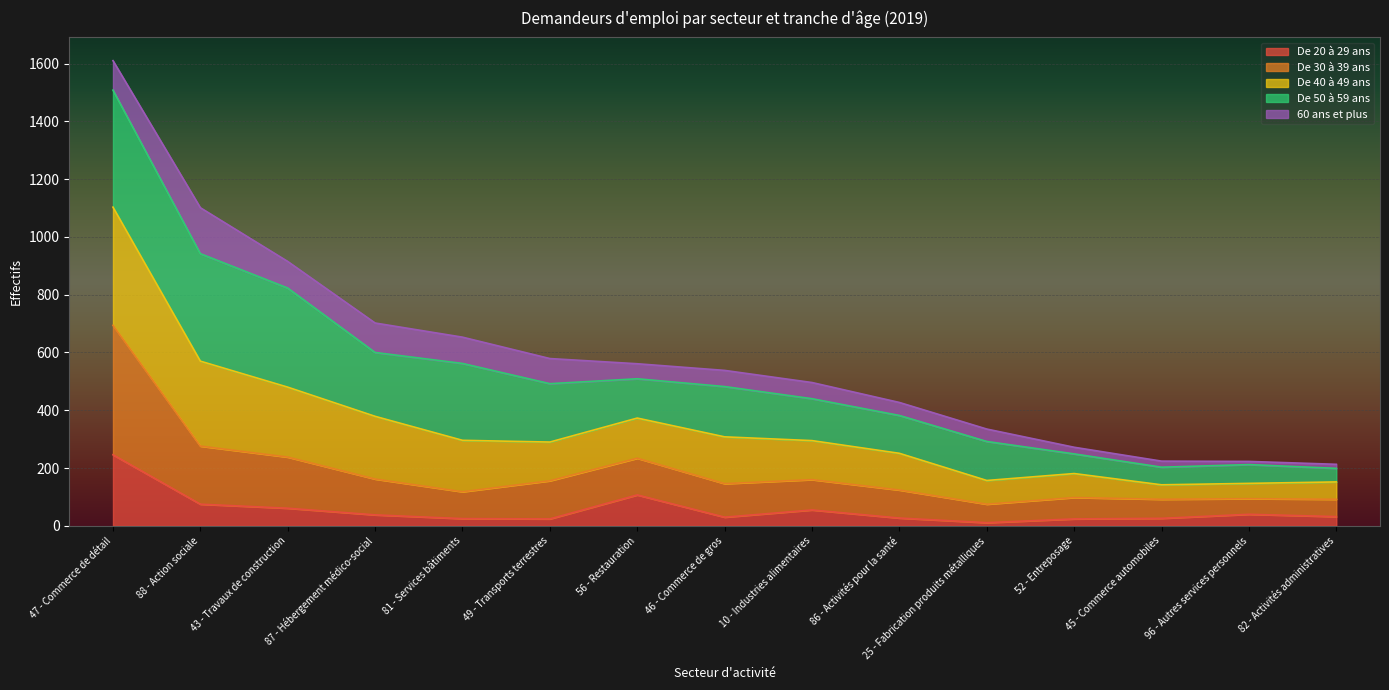

At which category is the sum across all series the highest?

47 - Commerce de détail